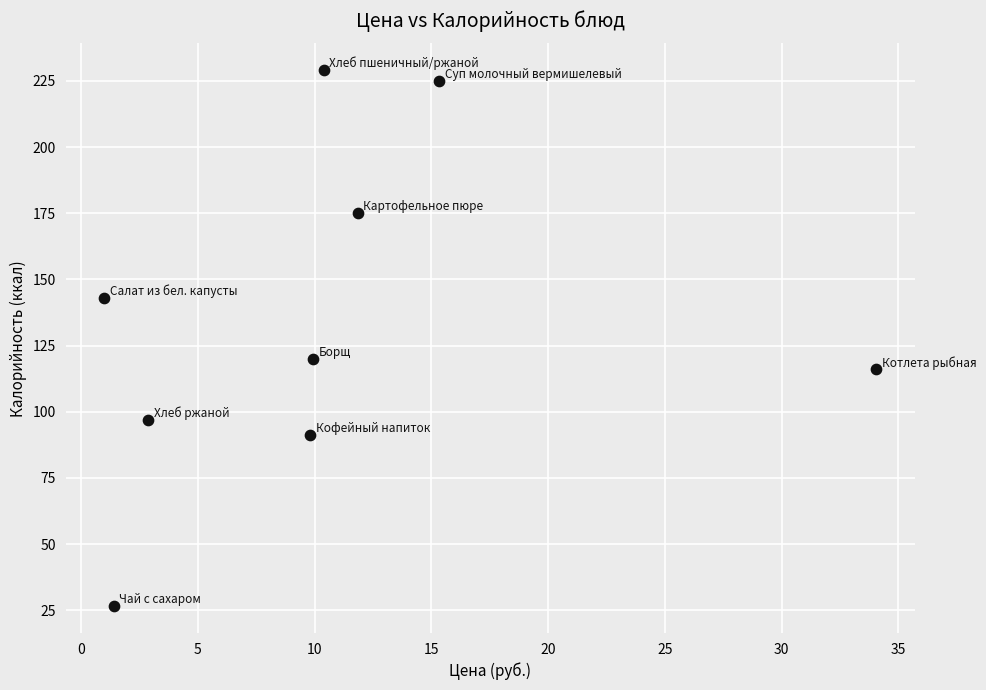

What is the average Y value?

135.9